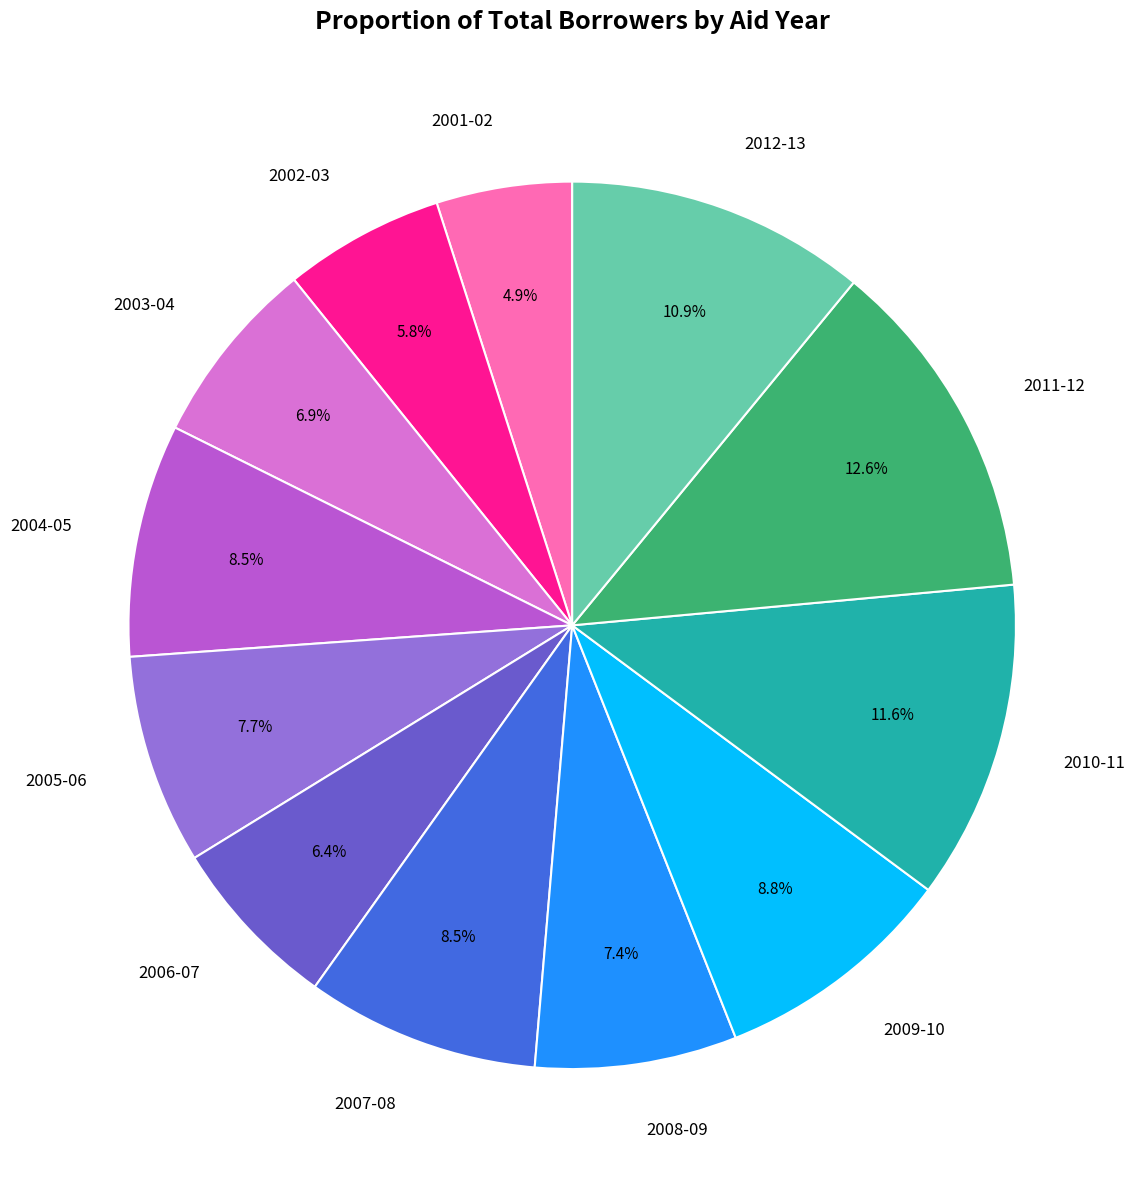

How many slices are in this pie chart?

12